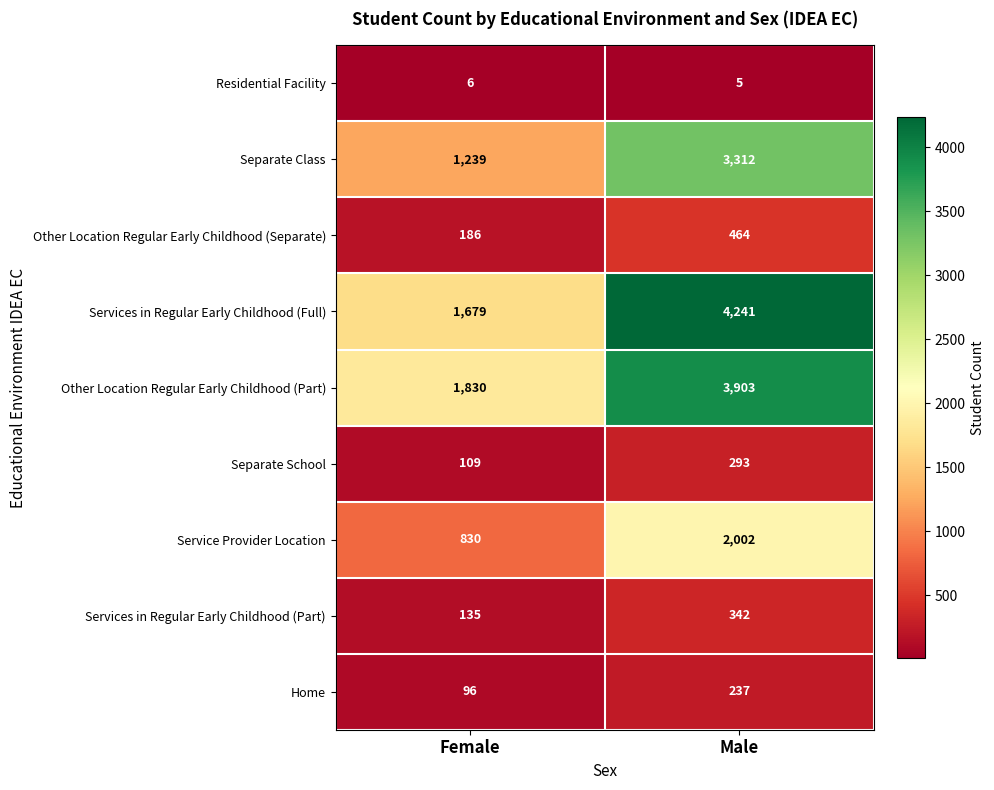

What is the total value across all series at Male?

14799